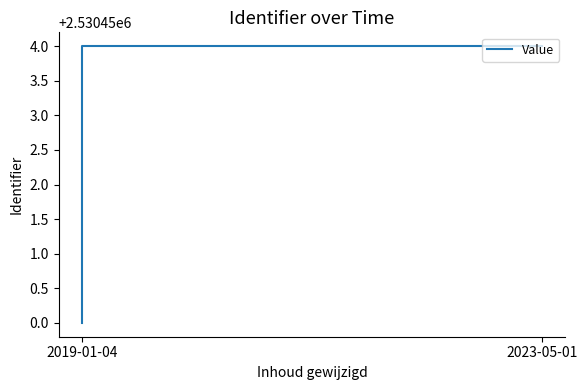

Reading right to left, what are all the values shown in this chart?

2530454	2530454	2530450